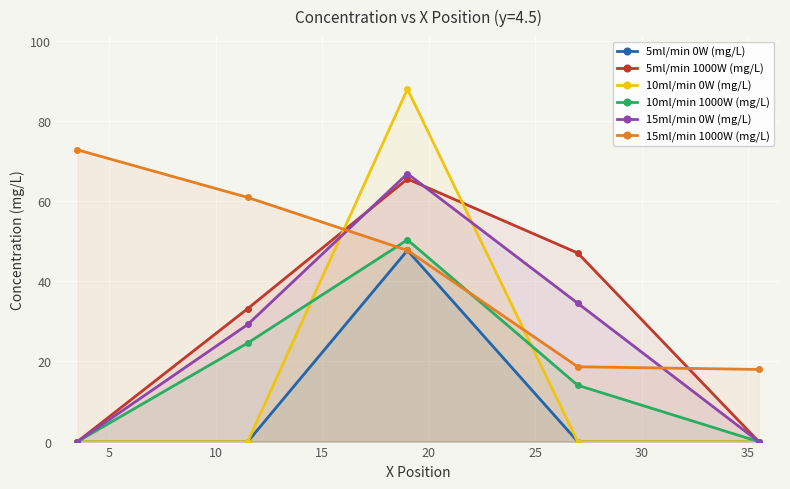

How many interior local peaks does the 5ml/min 1000W (mg/L) series have?

1